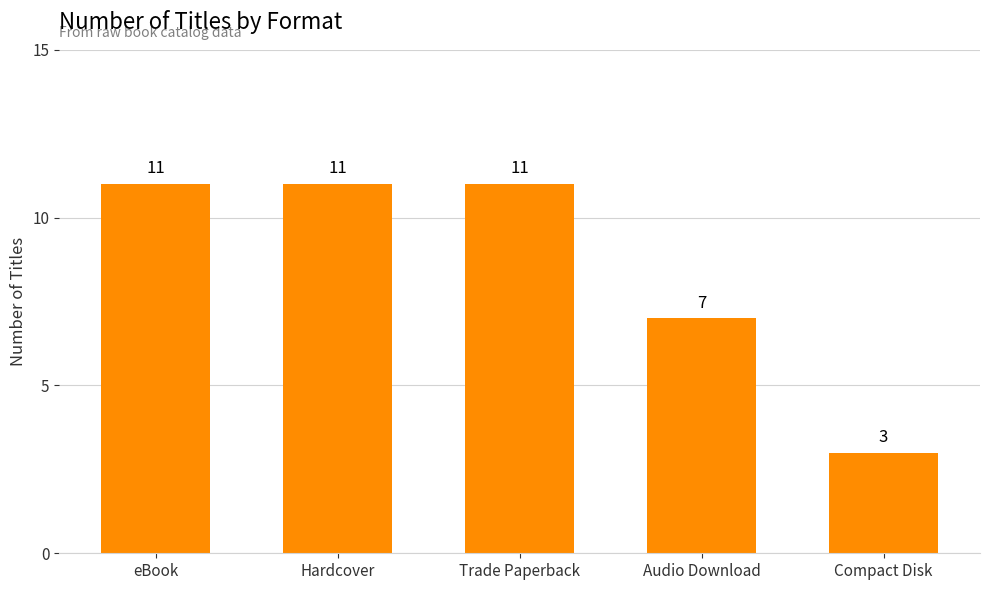

Which category has the lowest value across all series?

Compact Disk